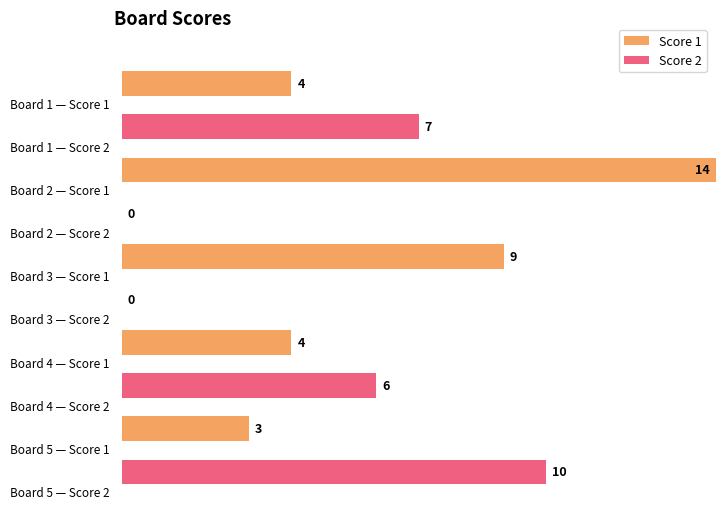

What is the sum of the Score 2 values at Board 3 and Board 1?

7